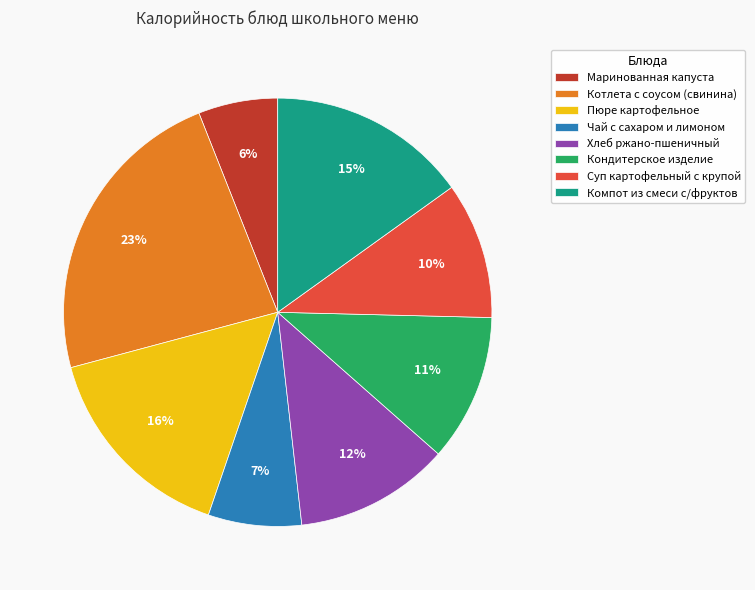

To the nearest percent, what portion does Кондитерское изделие represent?

11%